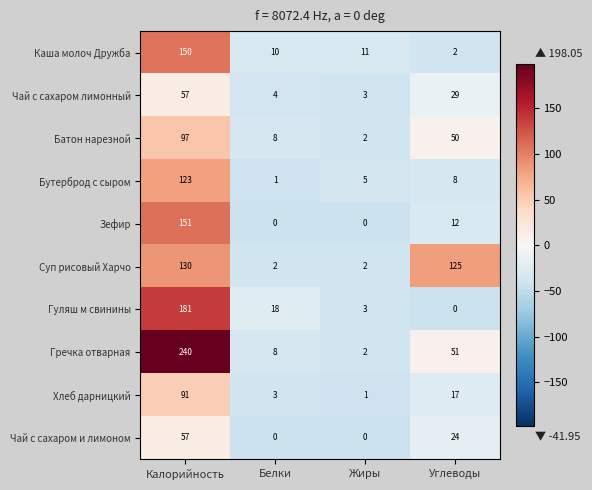

True or false: Батон нарезной has a value of 2 at Жиры.

True